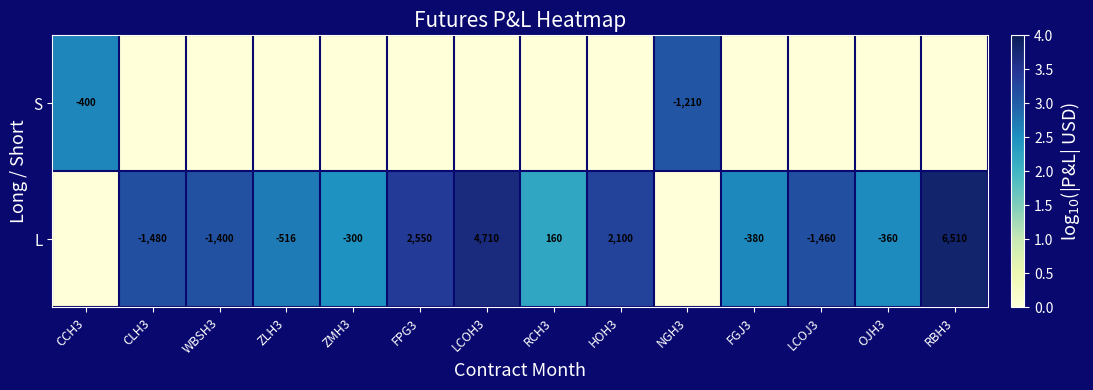

The S series shows 0.0 at CLH3. True or false?

True